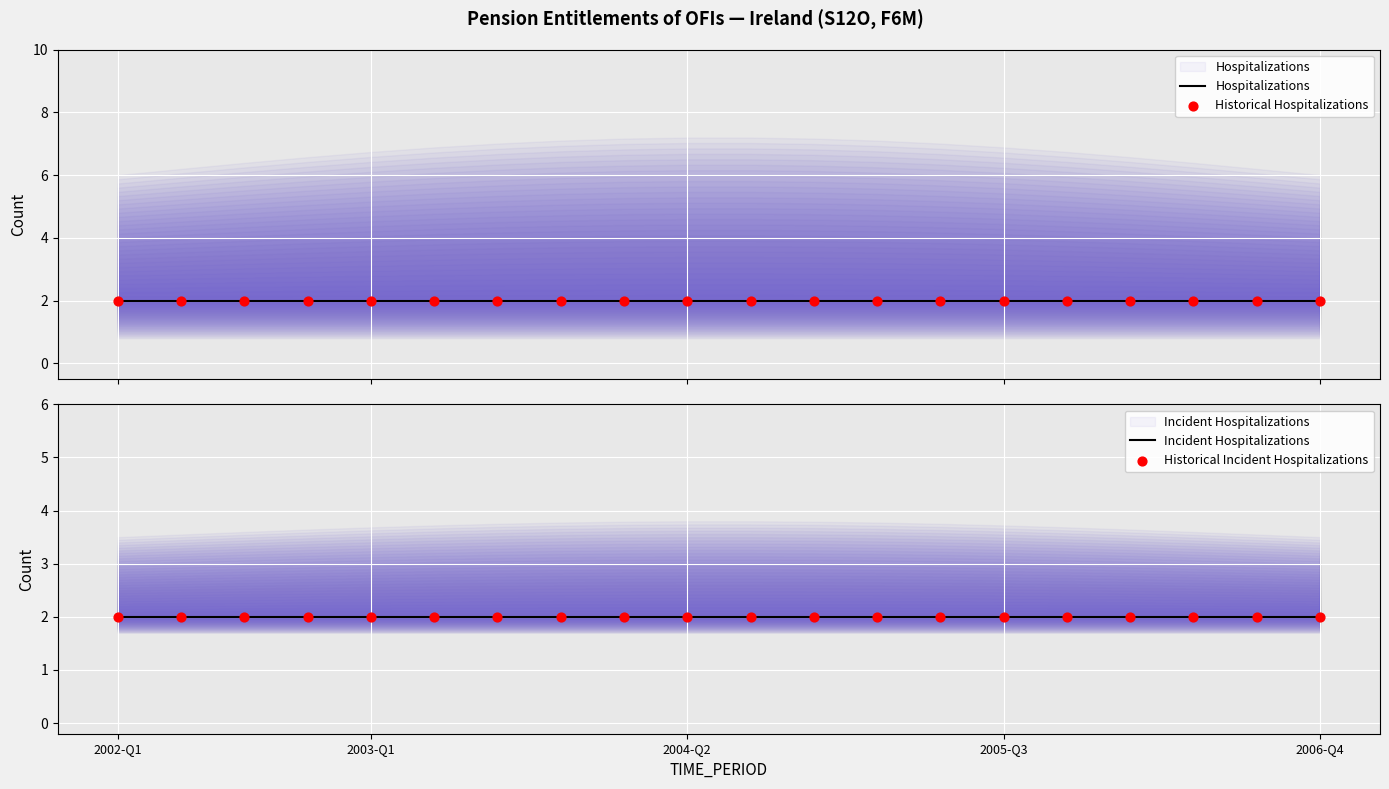

What is the total value across all series at 2003-Q2?

8